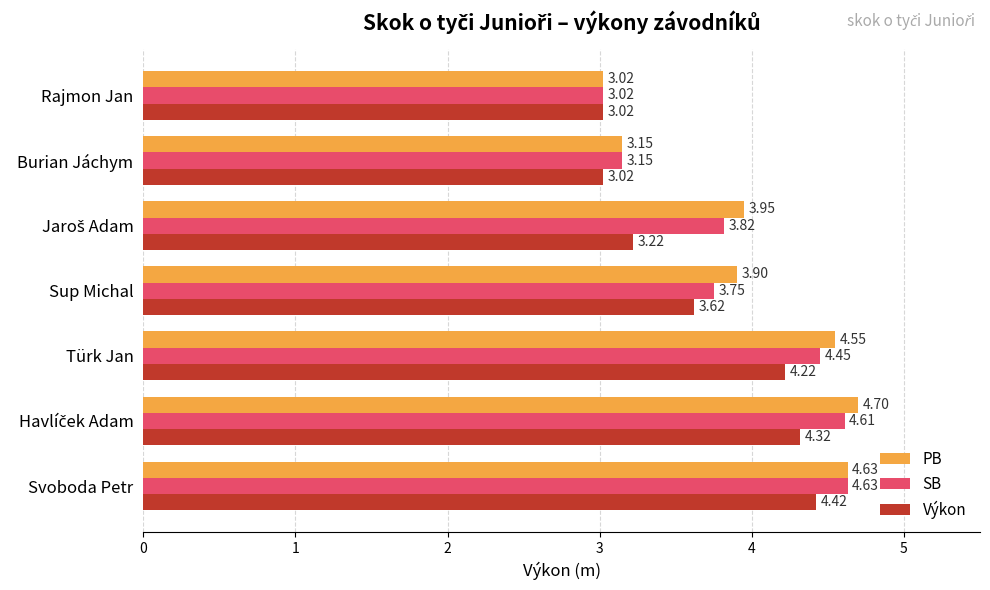

Which series has the largest total across all categories?

PB